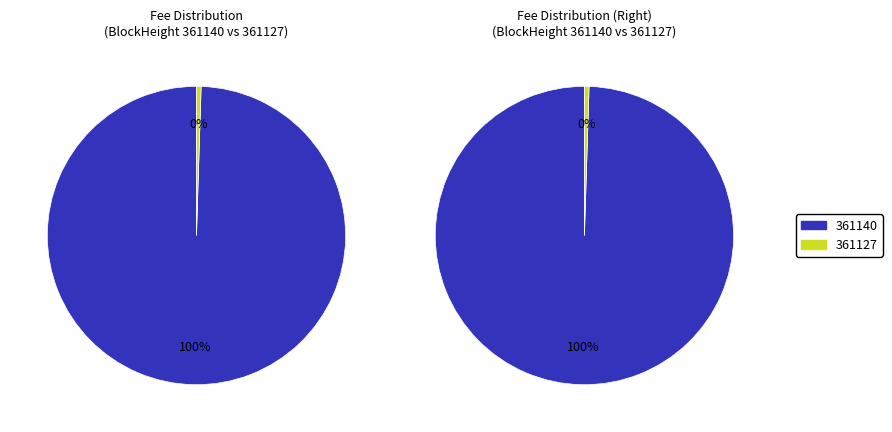

Is it true that 361127 is 99% of the pie?

False